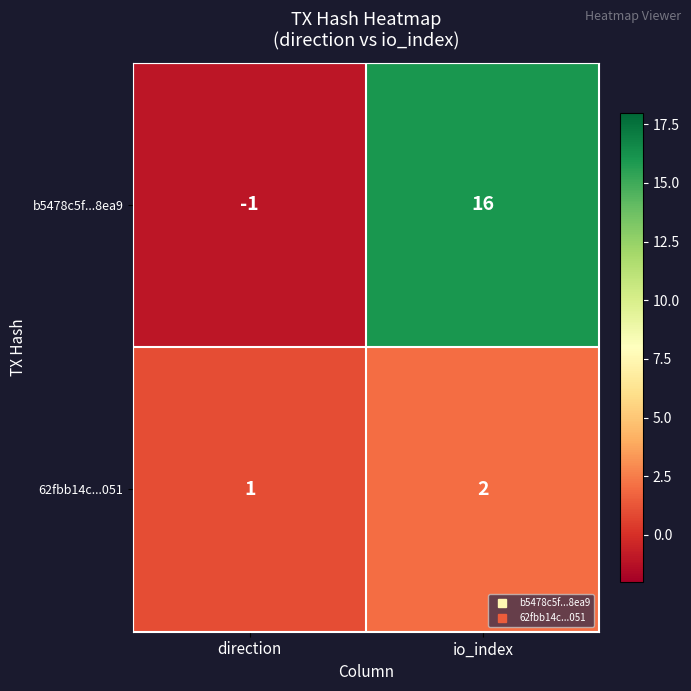

At how many categories does at least one series exceed 13?

1